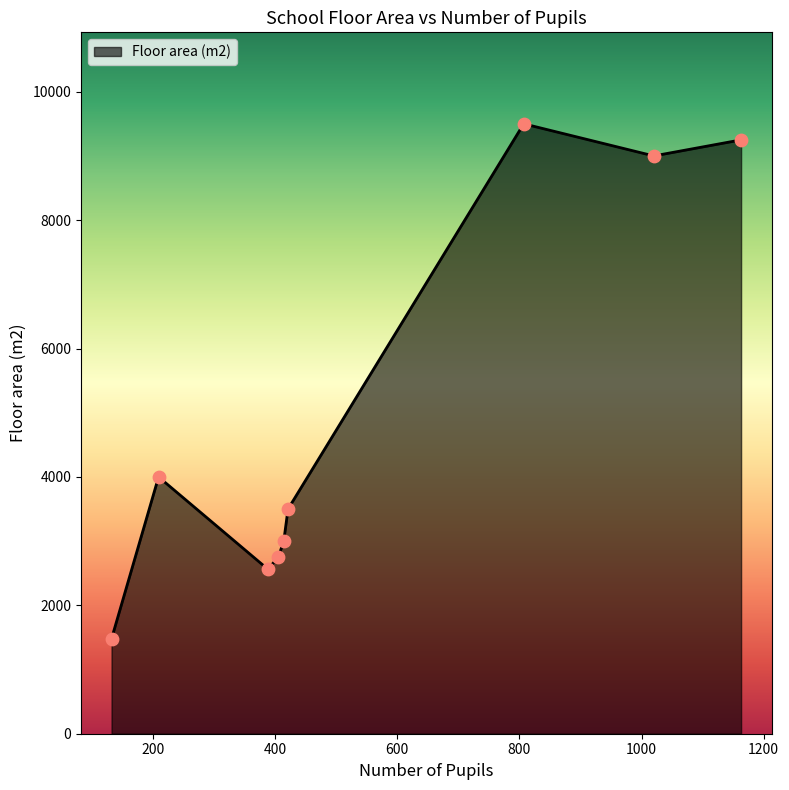

What is the minimum value shown in the chart?

1480